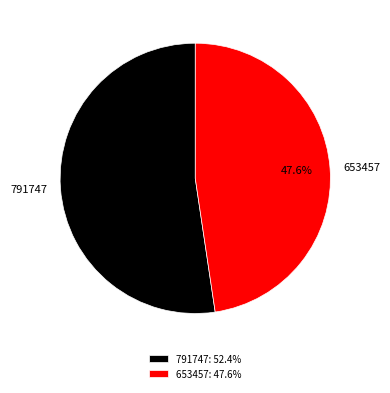

Which category has the smallest portion of the pie?

653457